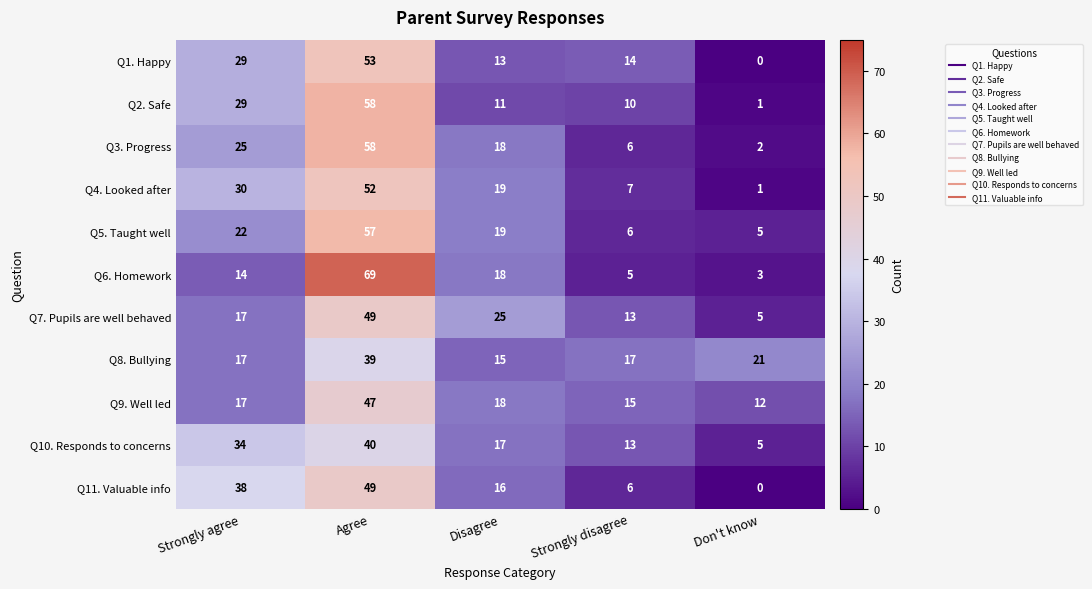

Where is Q8. Bullying nearest to the value 27?

Don't know